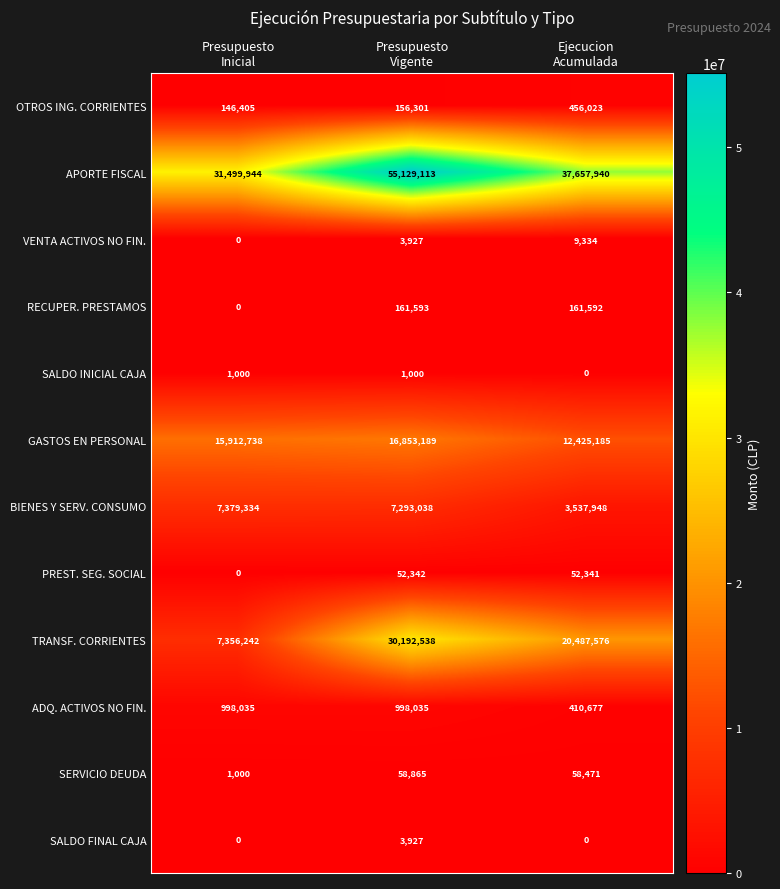

What is the highest value of the PREST. SEG. SOCIAL series?

52342